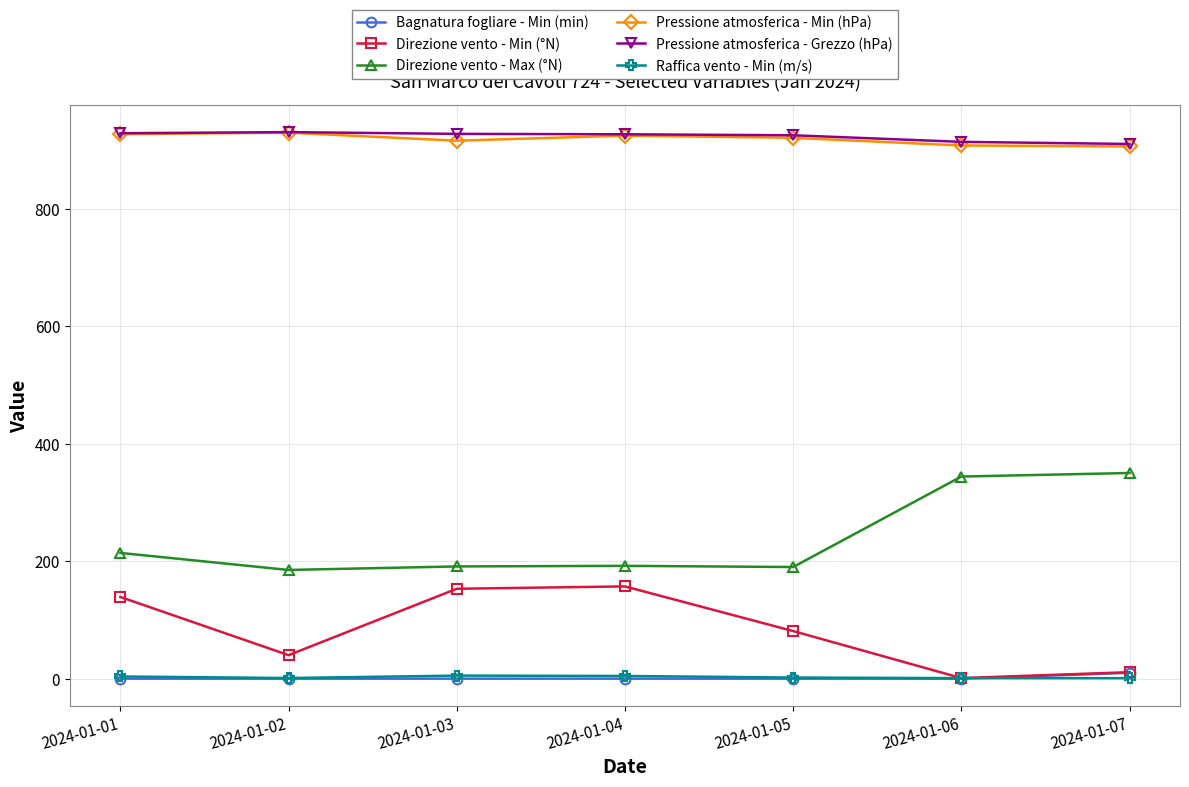

Is it true that Direzione vento - Min (°N) equals 81.0 at 2024-01-05?

True